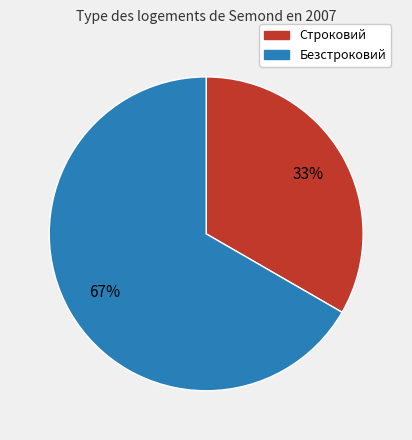

What percentage is the Безстроковий slice, to the nearest percent?

67%